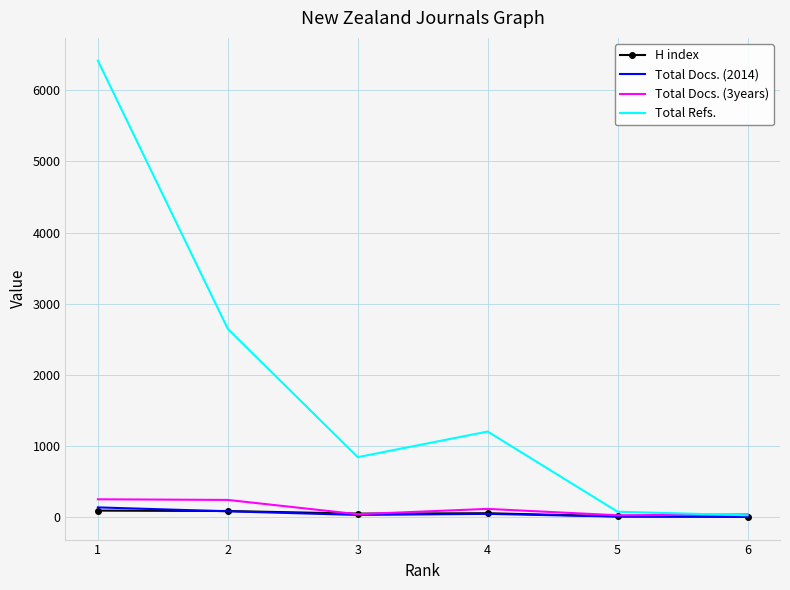

Read the Total Refs. value at 2, to the nearest 50.

2650